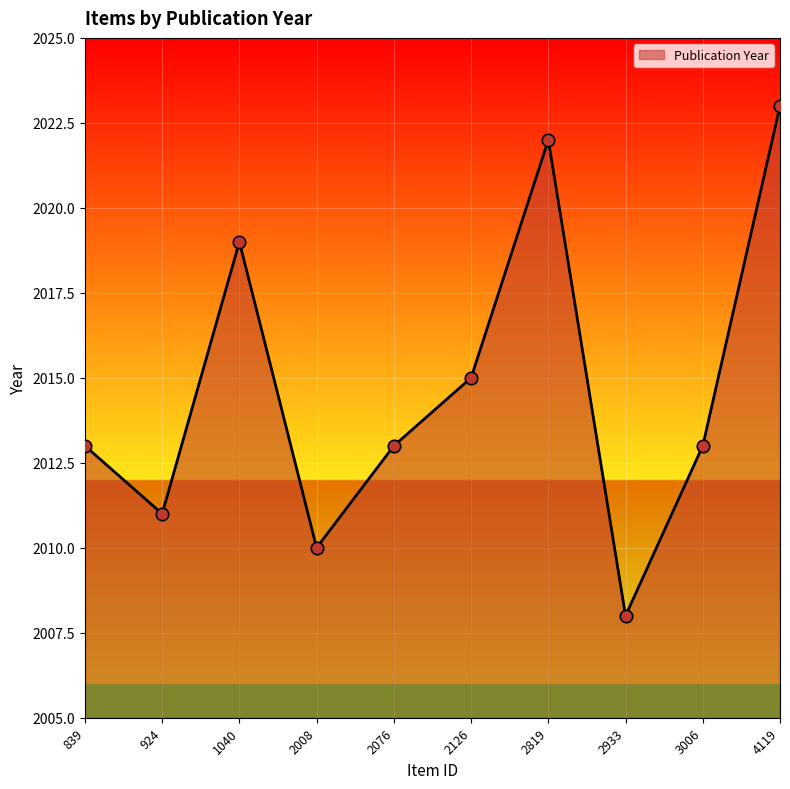

Which has a higher value, 839 or 2008?

839